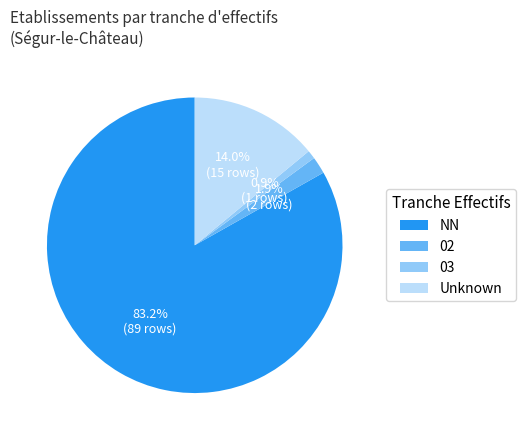

Which has a higher value, NN or 03?

NN